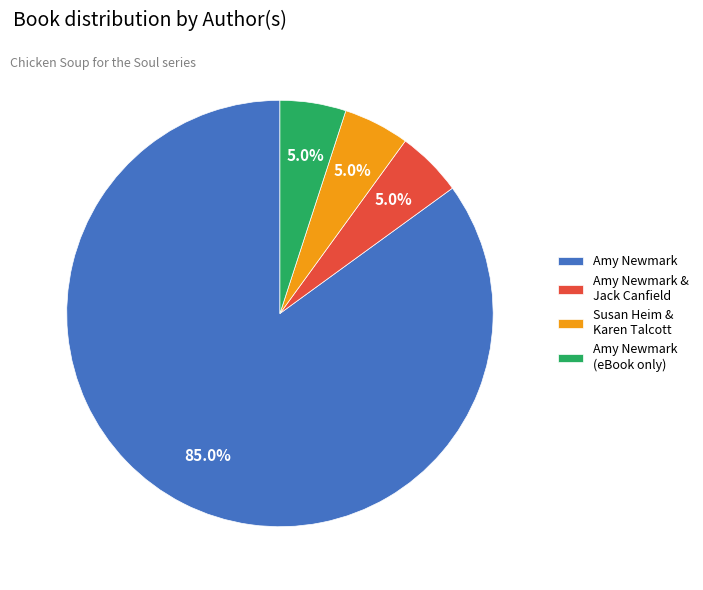

To the nearest percent, what is the average slice percentage?

25%